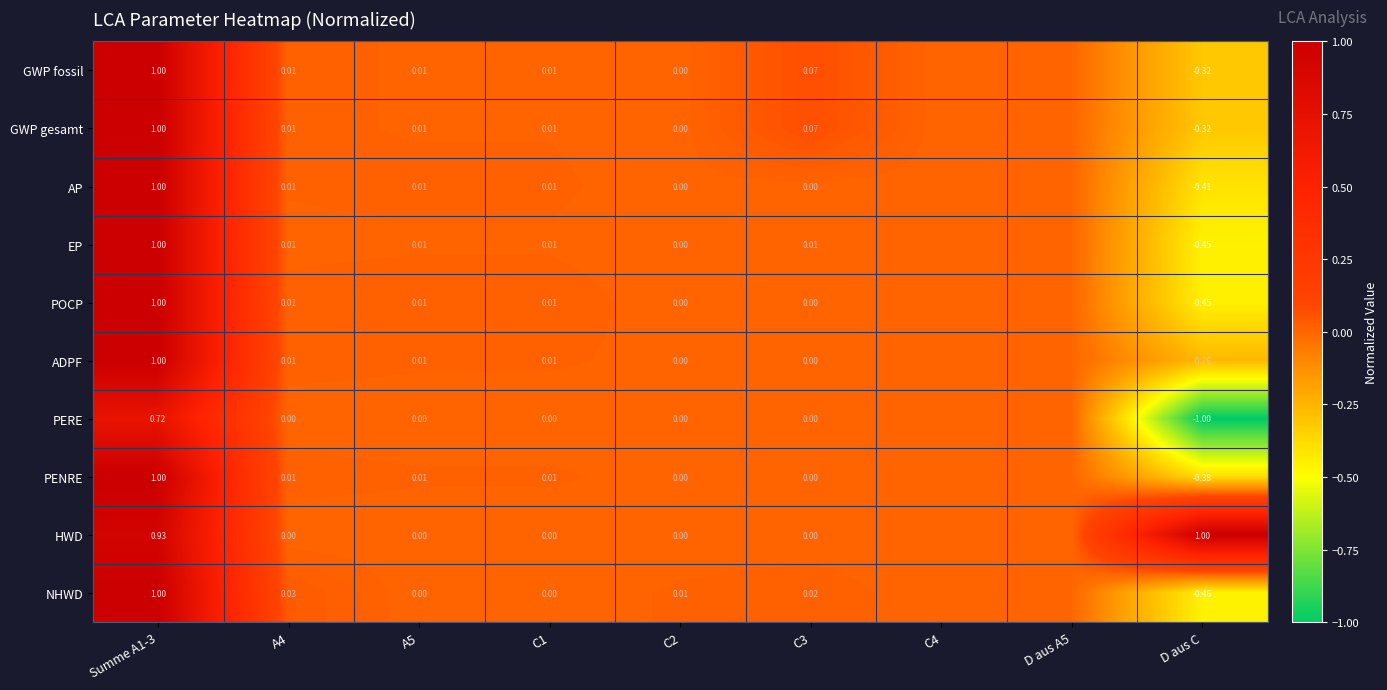

At which category is the sum across all series the highest?

Summe A1-3